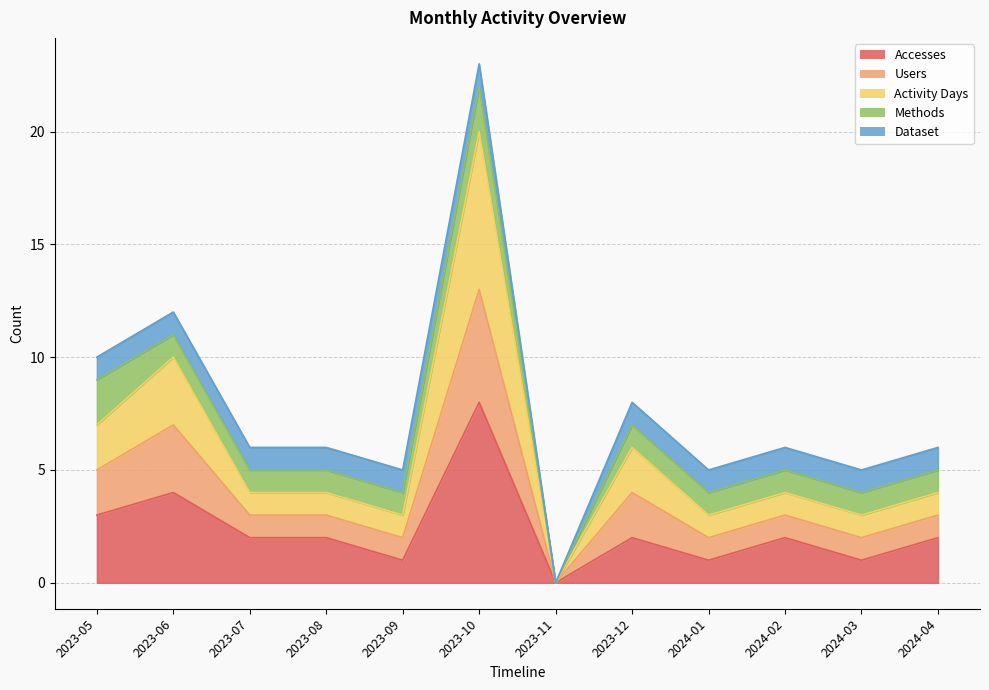

At which category does Activity Days reach its first local valley?

2023-09